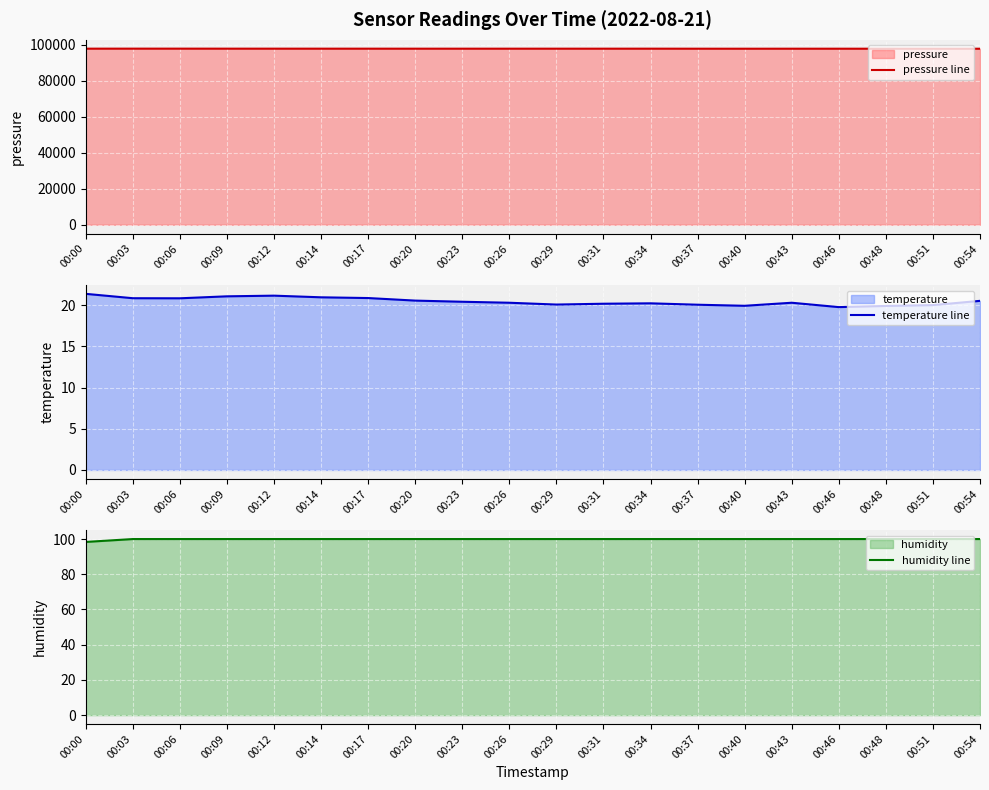

True or false: humidity line and pressure line cross at least once.

False